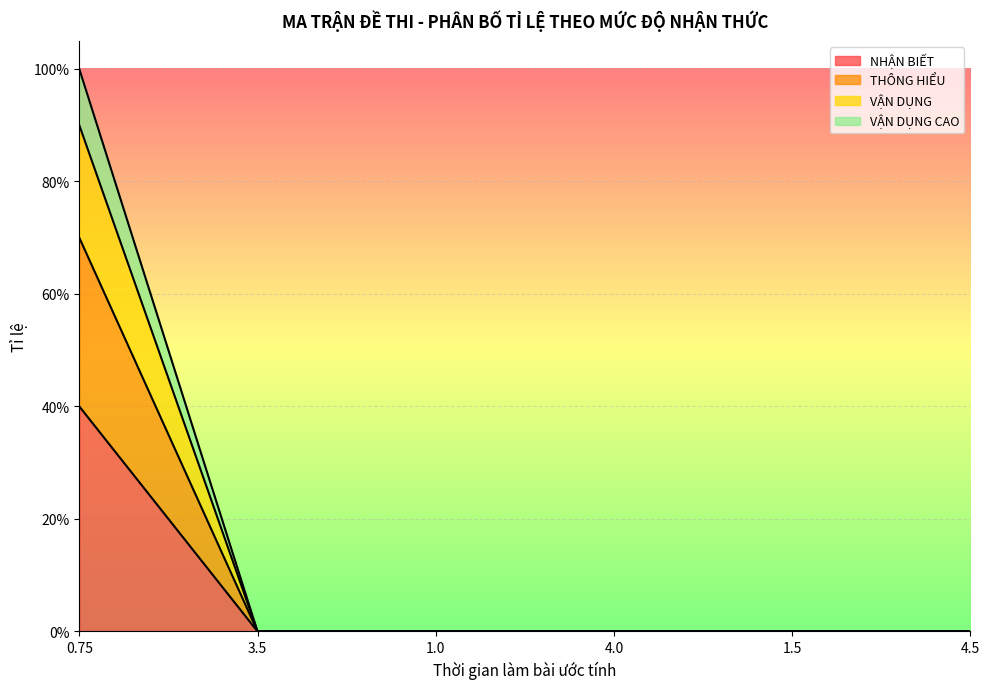

The VẬN DỤNG series shows 0.5 at 4.0. True or false?

False